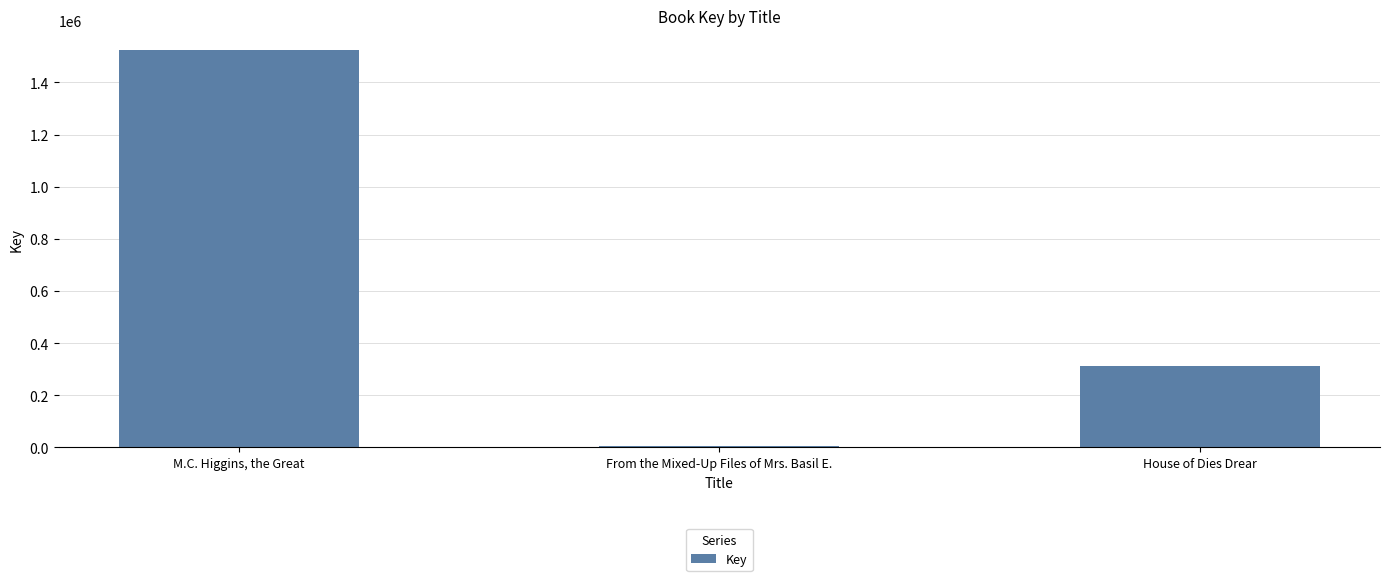

Where does the data first go above 311600?

M.C. Higgins, the Great